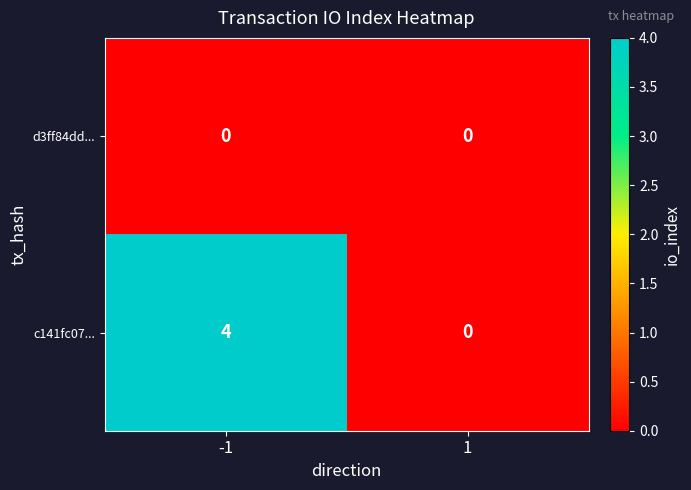

Which series changed the most between -1 and 1?

c141fc07...